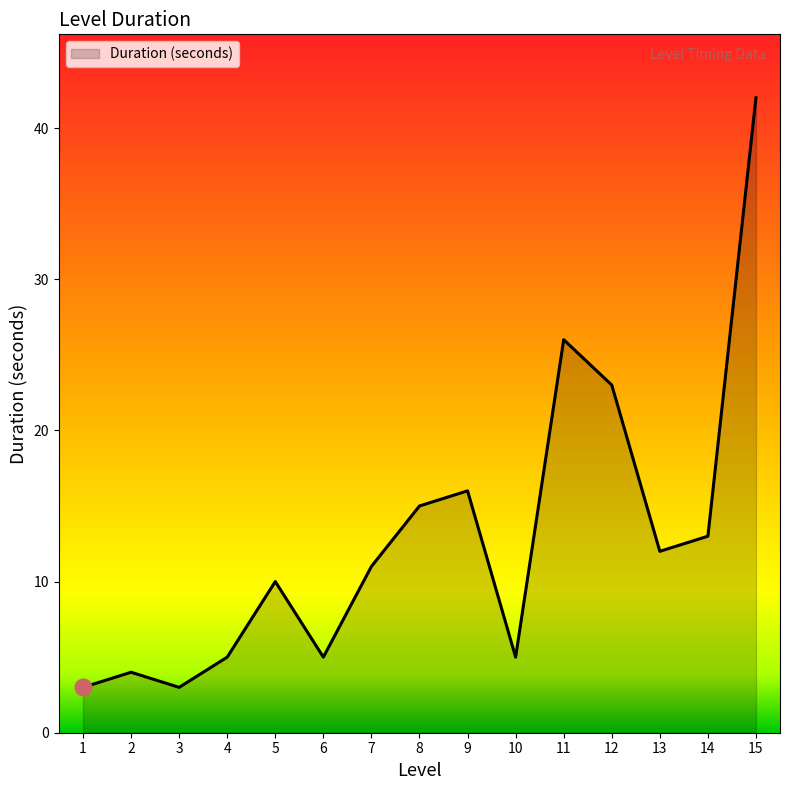

Reading right to left, transcribe all the data shown in this chart.

15=42	14=13	13=12	12=23	11=26	10=5	9=16	8=15	7=11	6=5	5=10	4=5	3=3	2=4	1=3